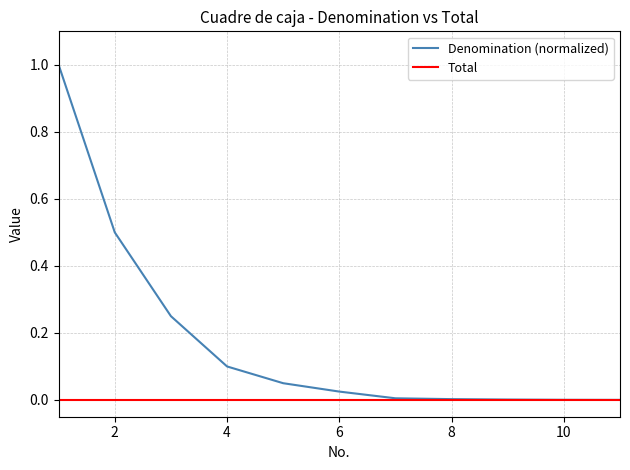

Does the chart have visible grid lines?

Yes